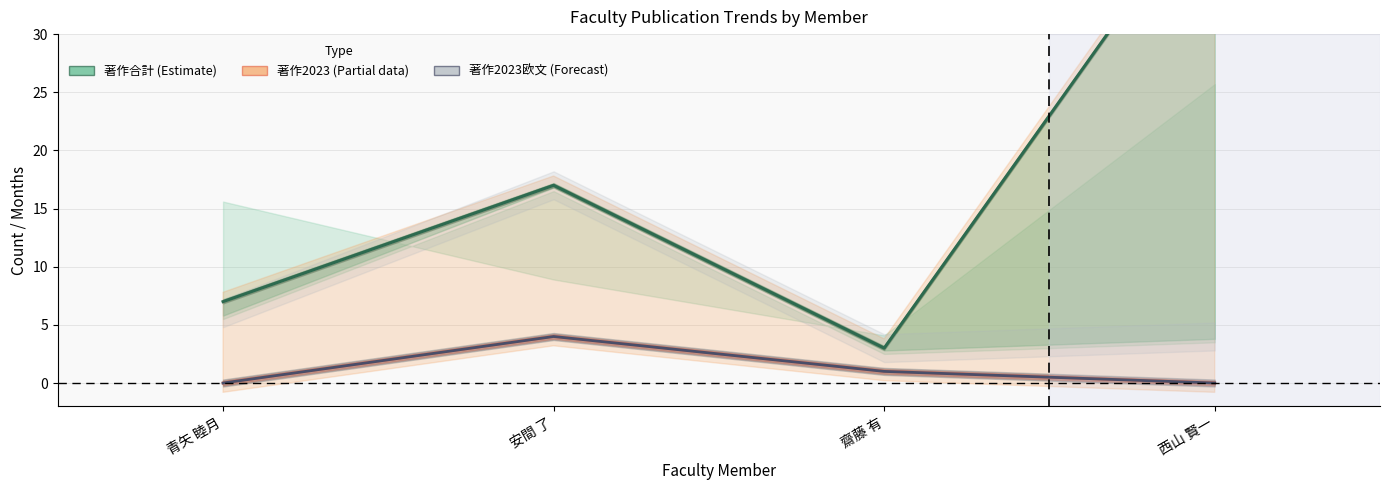

At which category does the chart reach its peak across all series?

西山 賢一